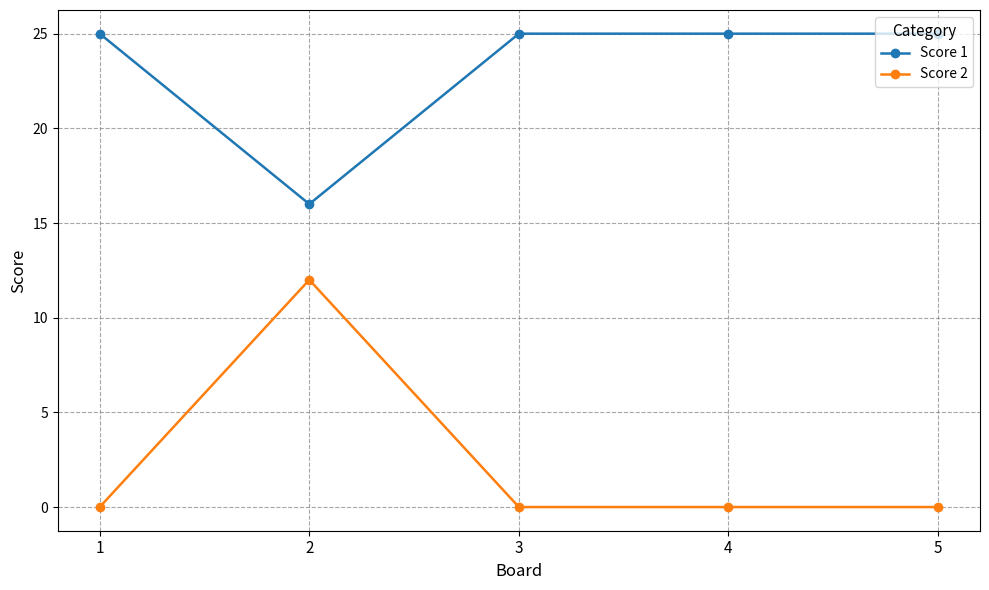

What is the difference between the maximum and second lowest values in the Score 2 series?

12